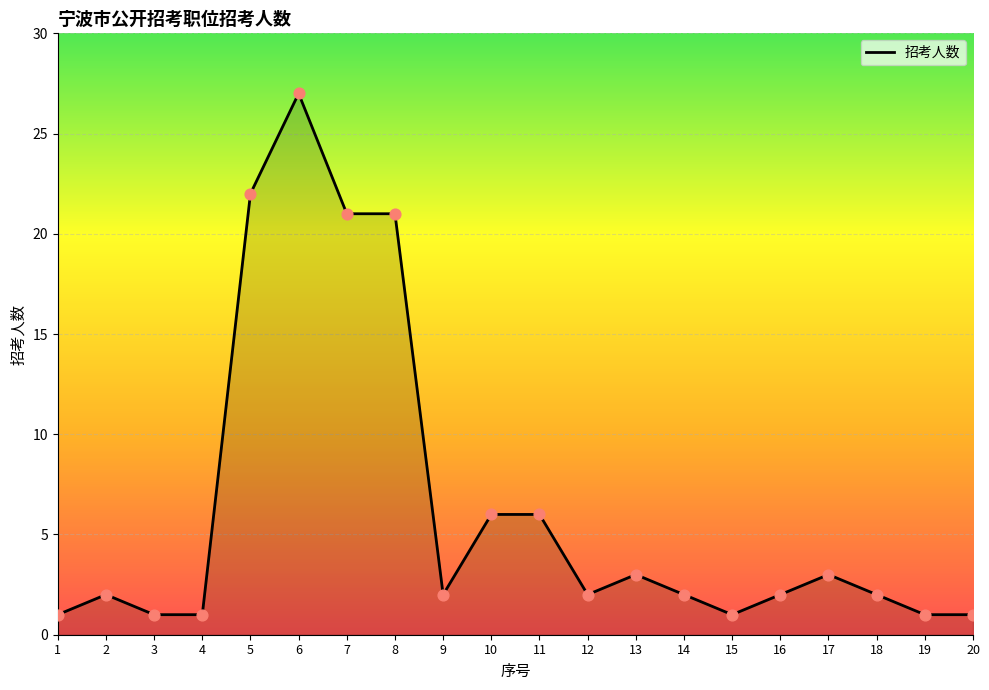

Approximately how many times larger is the value at 11 compared to 8?

0.3